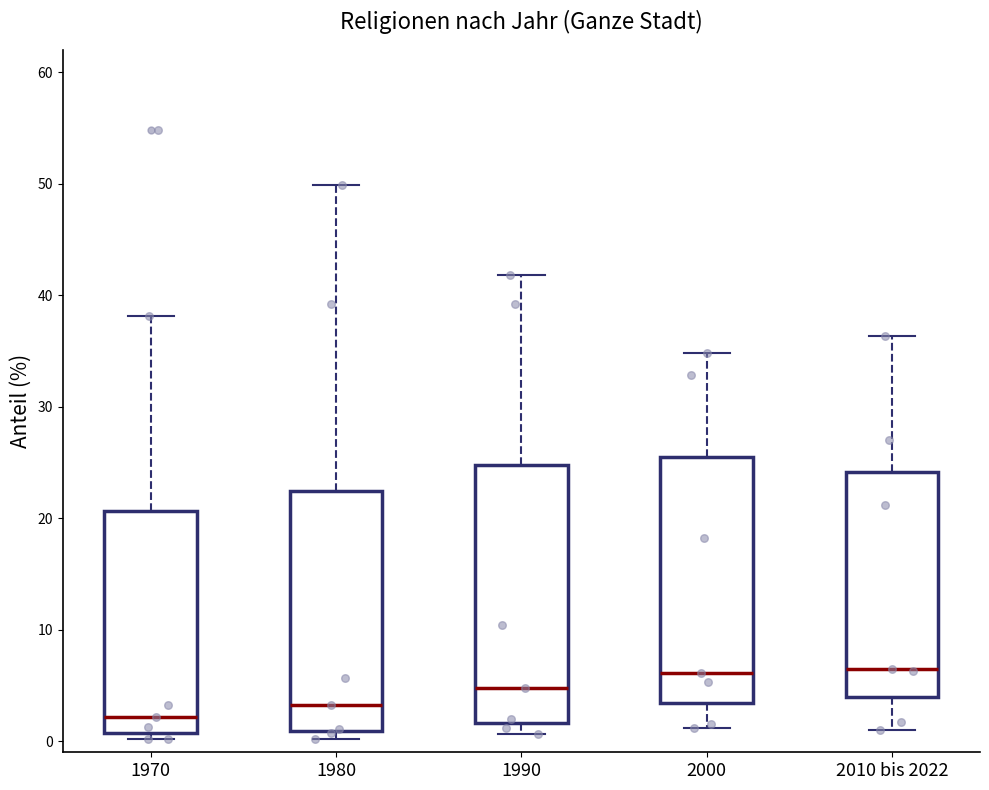

Reading left to right, transcribe this box plot: for each box, give where its median line is, the range the box spans, and where its two whiskers end, as read against the y-axis. The values are not printed on the chart, so give them approximately, as read against the axis.

1970: median 2, box 1 to 21, whiskers 0 to 38
1980: median 3, box 1 to 22, whiskers 0 to 50
1990: median 5, box 2 to 25, whiskers 1 to 42
2000: median 6, box 3 to 26, whiskers 1 to 35
2010 bis 2022: median 7, box 4 to 24, whiskers 1 to 36